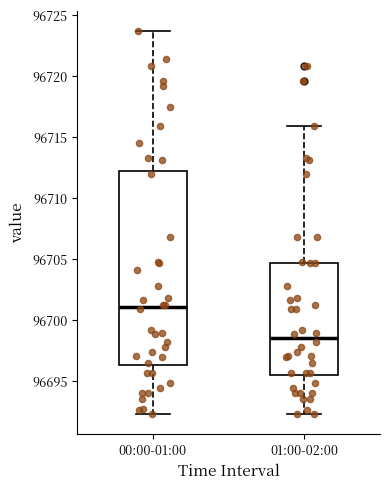

Comparing the boxes themselves (not the whiskers), which one is the tallest?

00:00-01:00